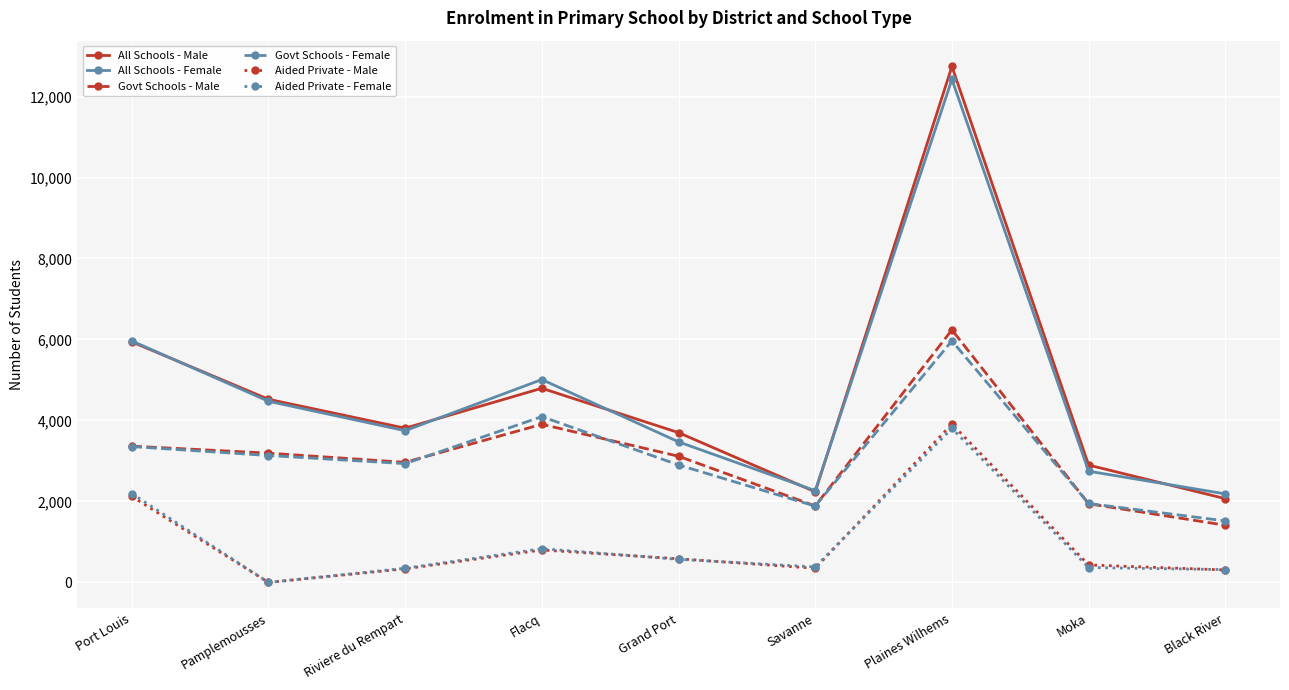

In Aided Private - Female, how many points are lower than both neighbors (excluding endpoints)?

2